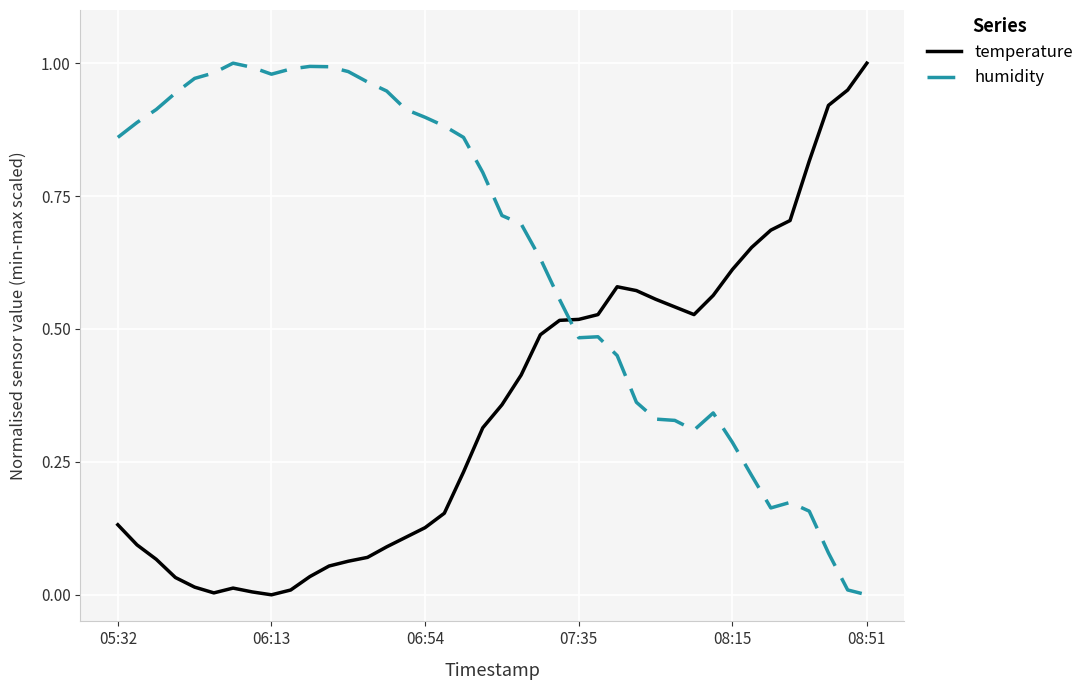

True or false: humidity and temperature cross at least once.

True